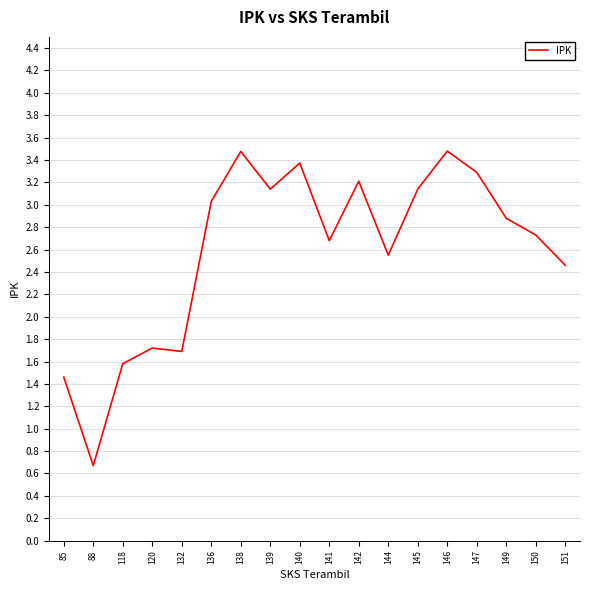

At which category does the chart reach its minimum across all series?

88